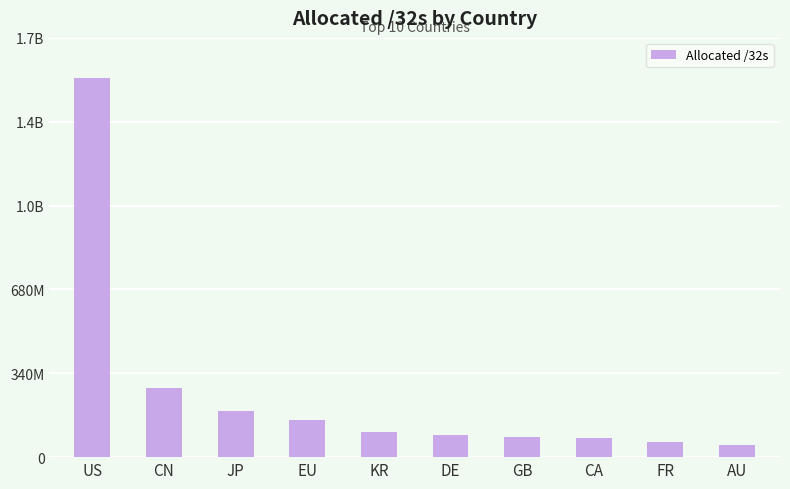

What is the difference between the maximum and minimum values?

1488854016